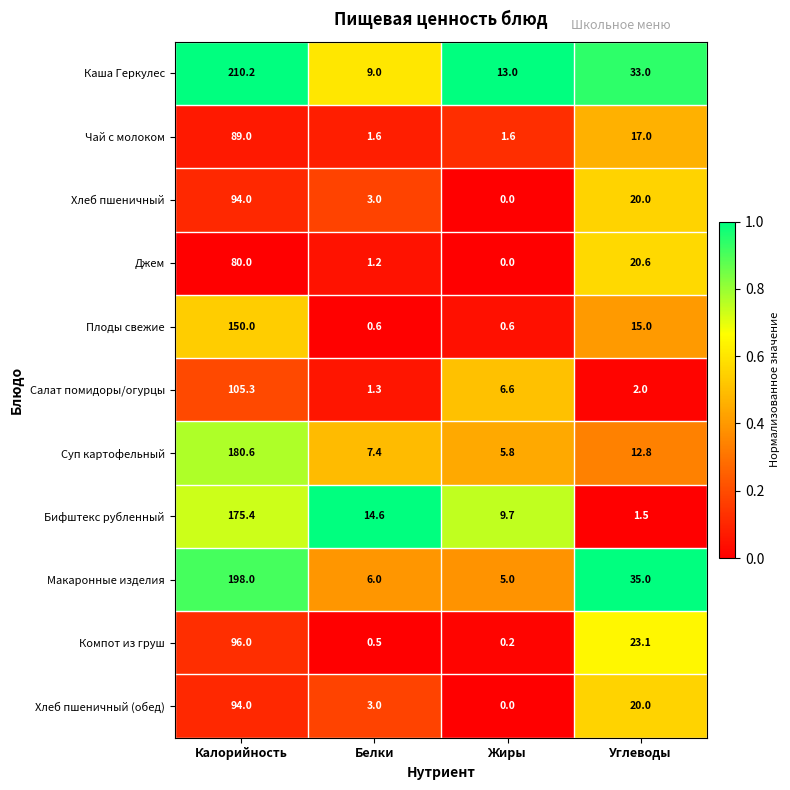

True or false: Чай с молоком has a value of 1.6 at Жиры.

True